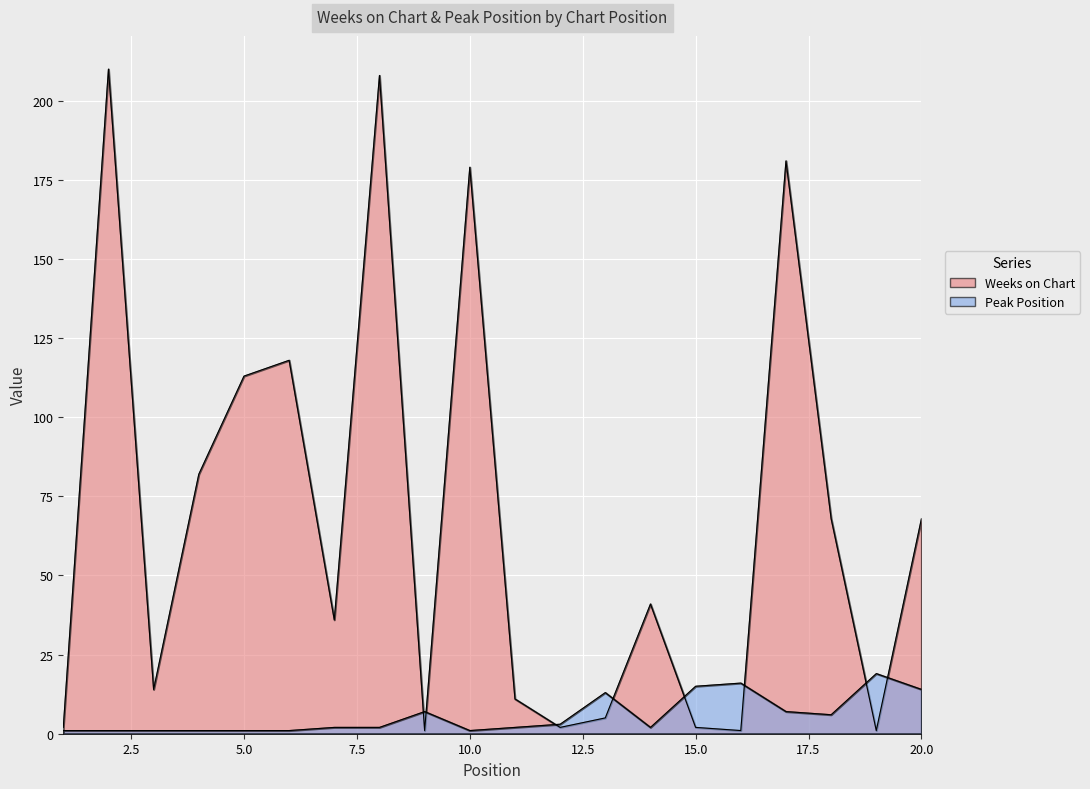

True or false: Weeks on Chart has a value of 208 at 8.

True